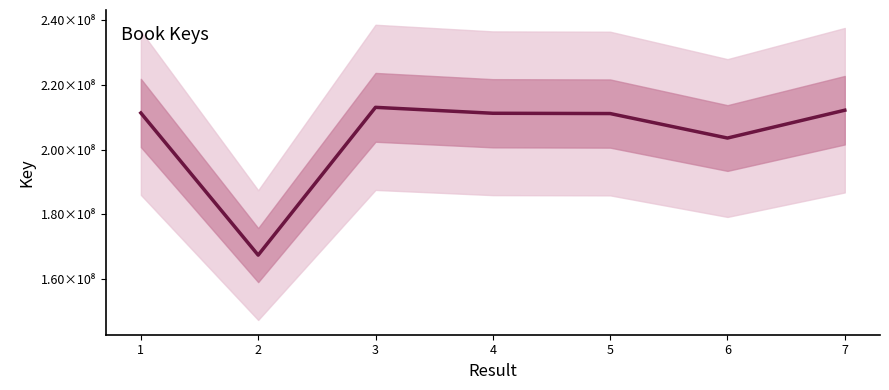

Reading left to right, list all the values displayed in this chart.

211325895	167313779	213065289	211230941	211142389	203560747	212177874